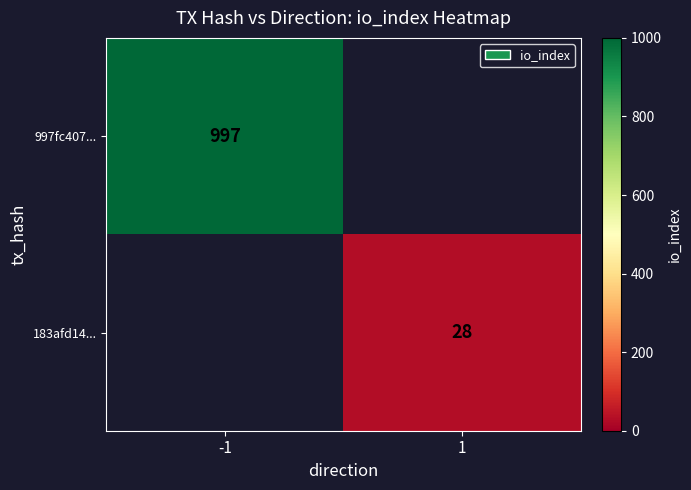

The value of 183afd14... at 1 is 28. True or false?

True